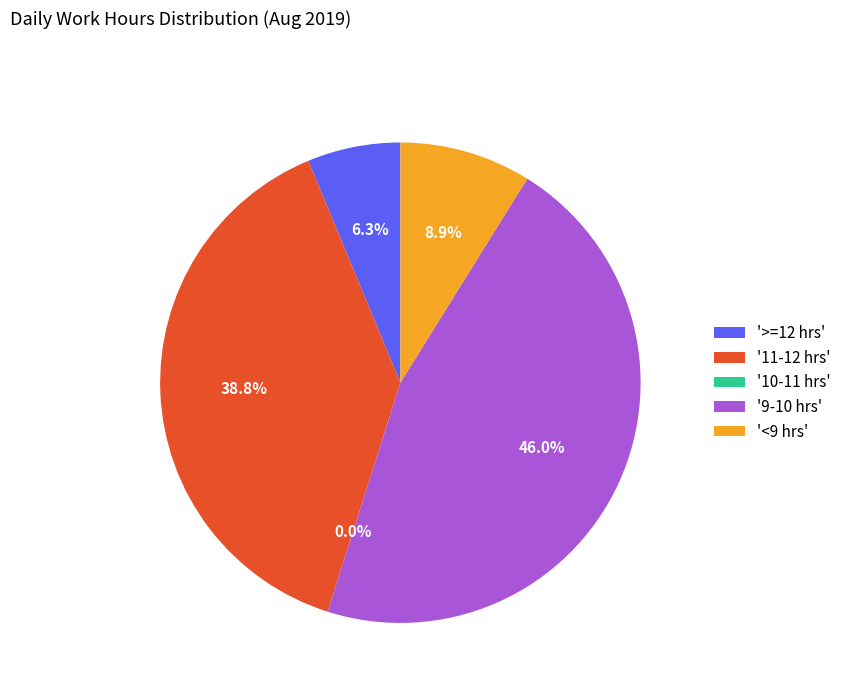

Is Day 16 the majority of the pie?

No